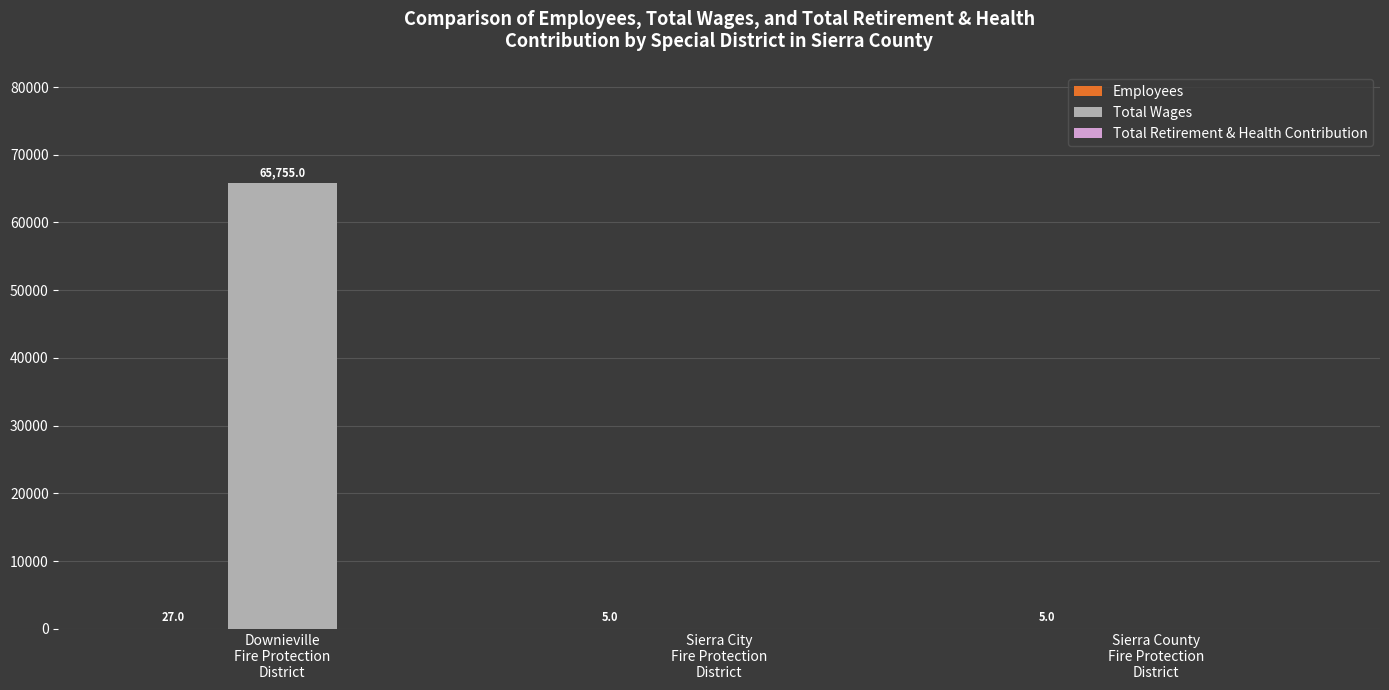

Which label corresponds to the largest value in the chart?

Downieville
Fire Protection
District